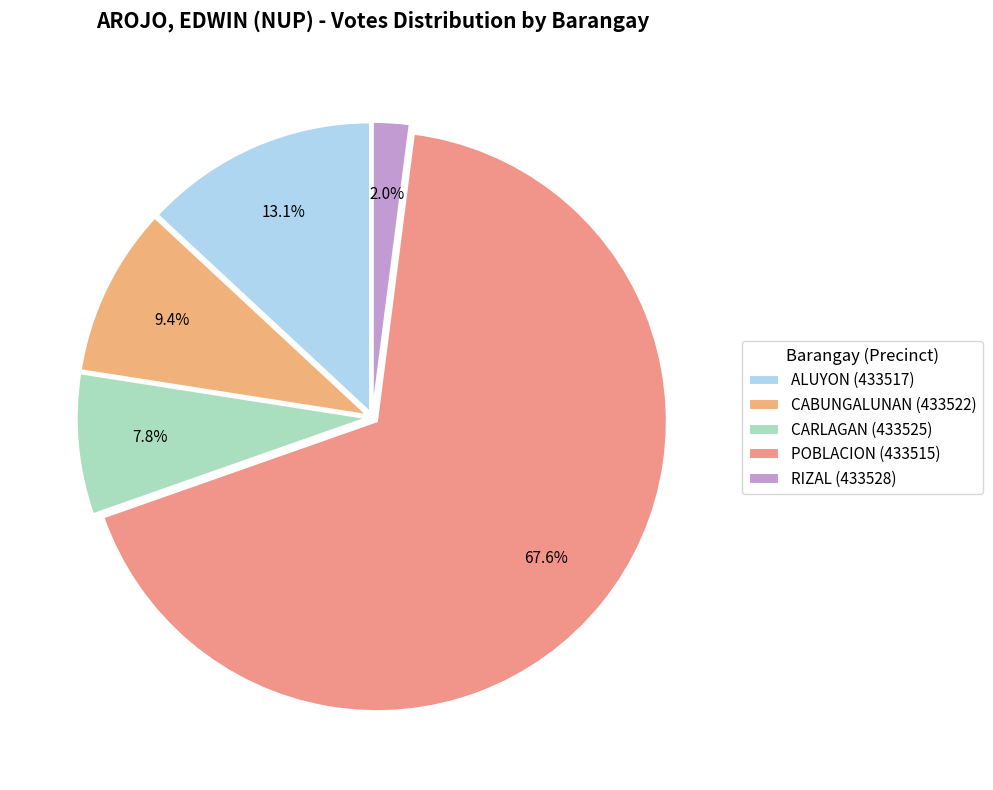

What is the ratio of the value at CABUNGALUNAN (433522) to the value at CARLAGAN (433525)?

1.2